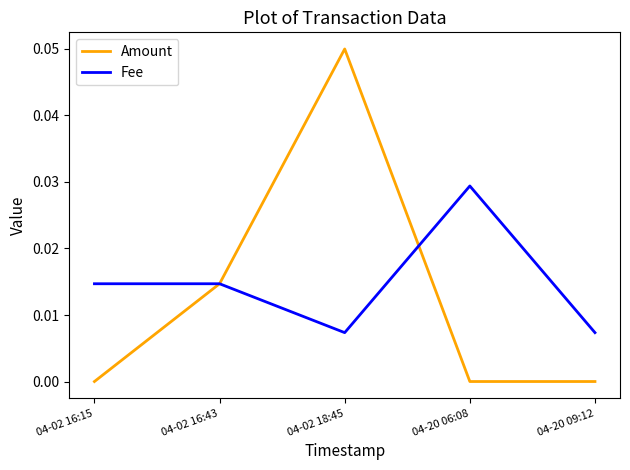

The value of Amount at 04-02 16:43 is 0.0. True or false?

True